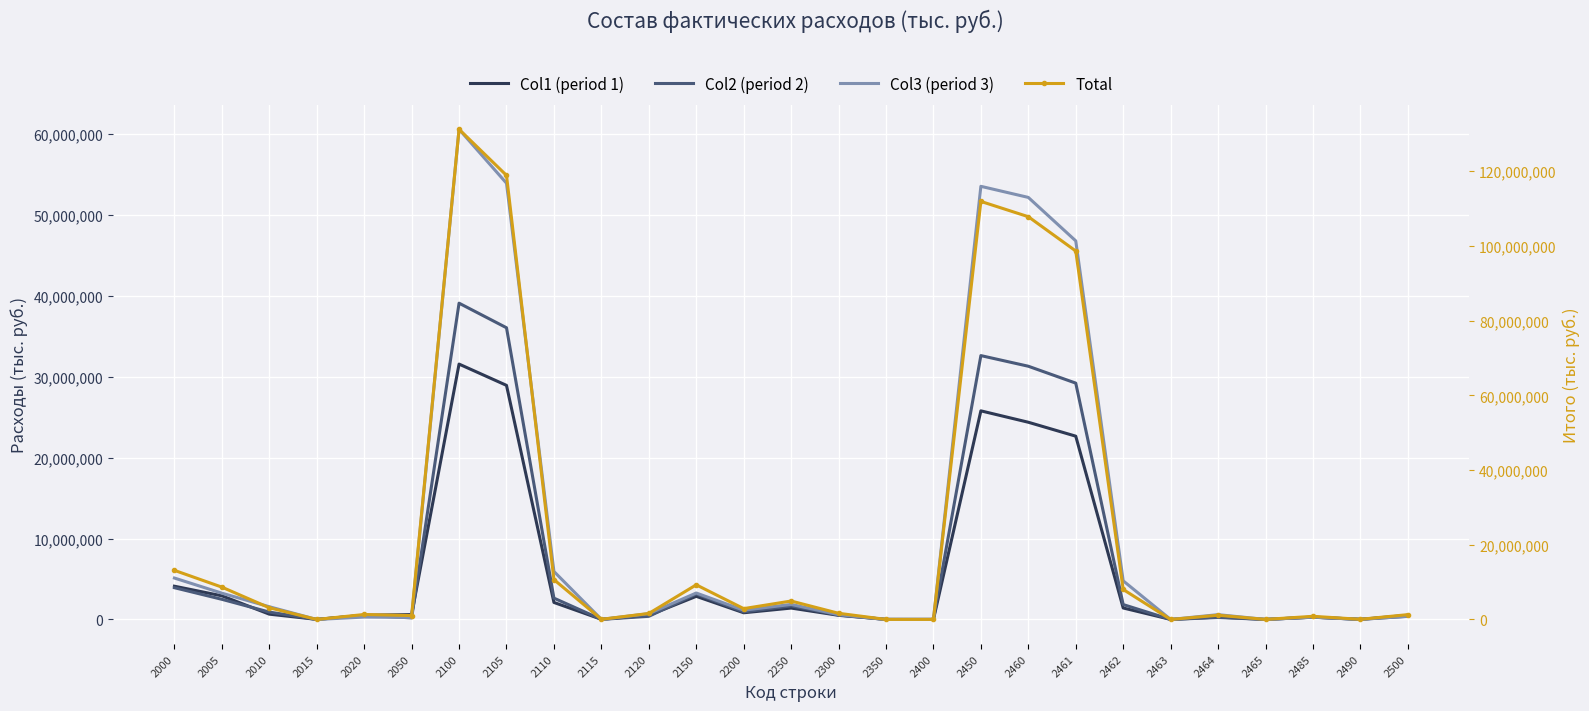

Where does the Col1 (period 1) series first go above 602764?

2000